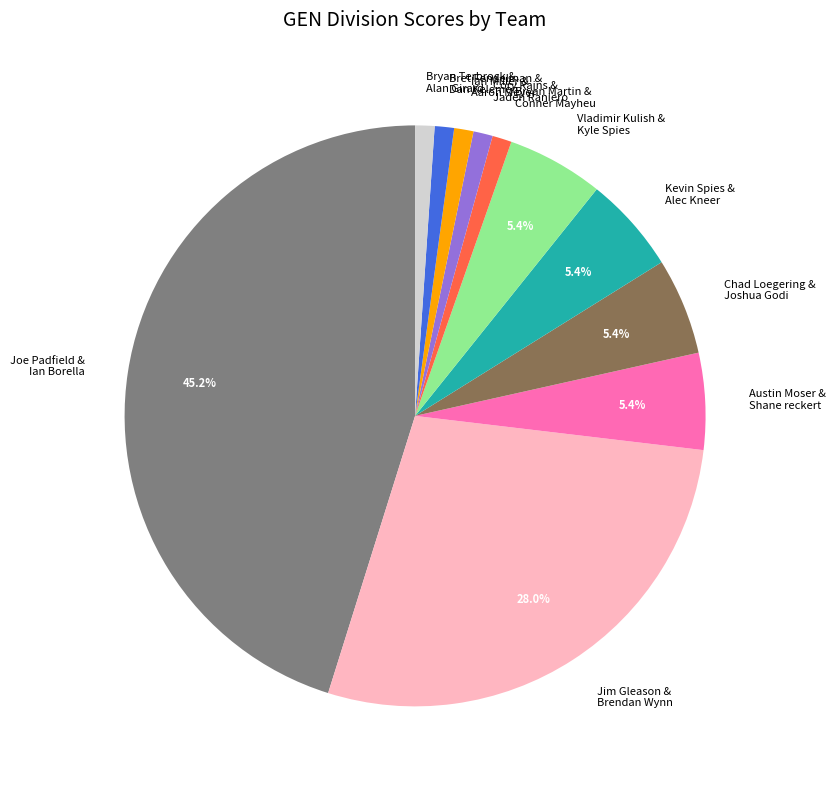

What is the largest slice in the pie chart?

Joe Padfield & Ian Borella